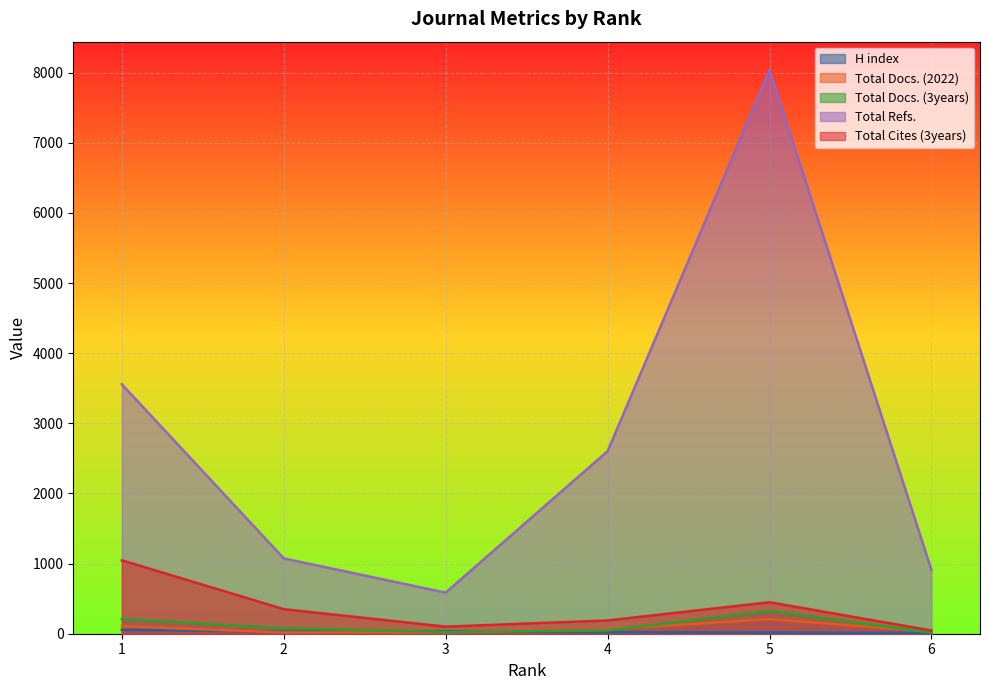

Where is the first local minimum for Total Cites (3years)?

3